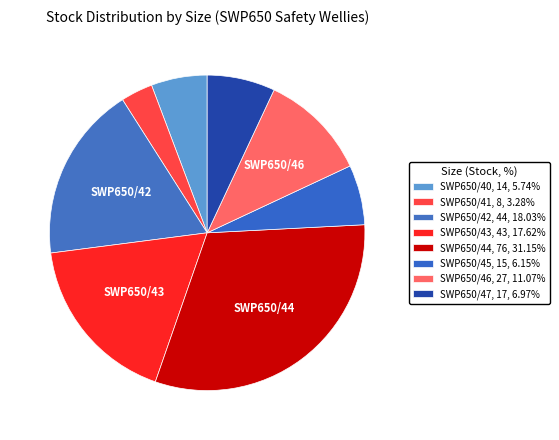

To the nearest percent, what is the average slice percentage?

12%